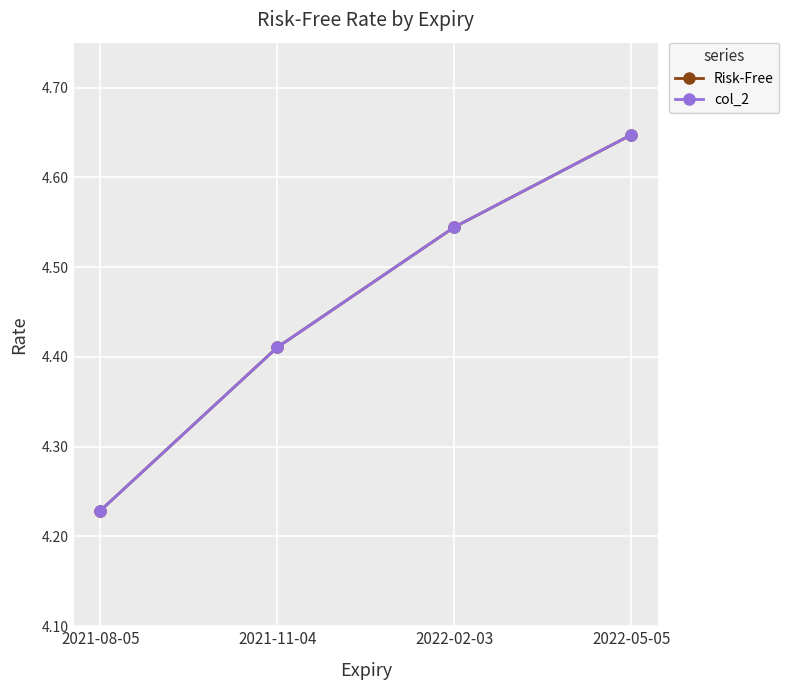

How many categories are shown in the chart?

4